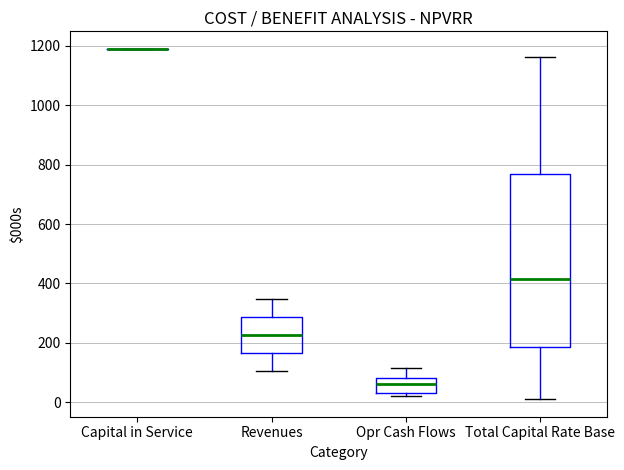

Where does the lower whisker of the box for Total Capital Rate Base end on the y-axis? The values are not printed on the chart, so give them approximately, as read against the axis.

20